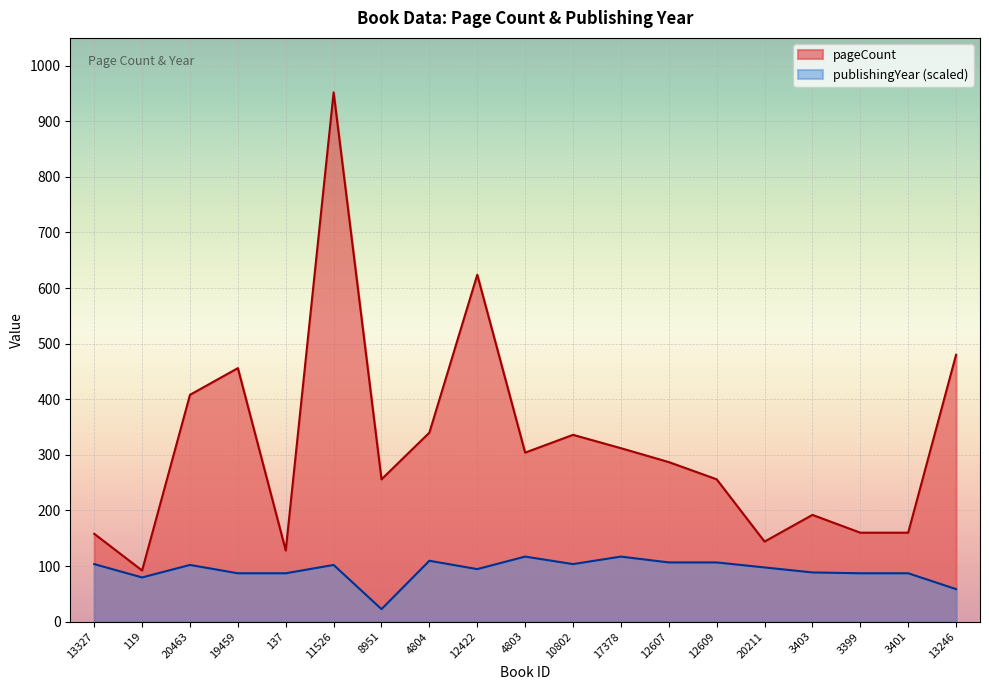

What is the value of the publishingYear point at the 17th from the left?

87.0